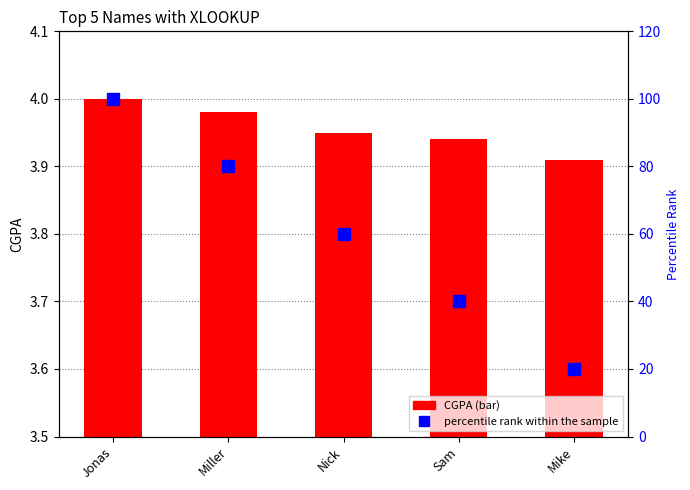

Between Jonas and Miller, which series saw the biggest shift?

percentile rank within the sample